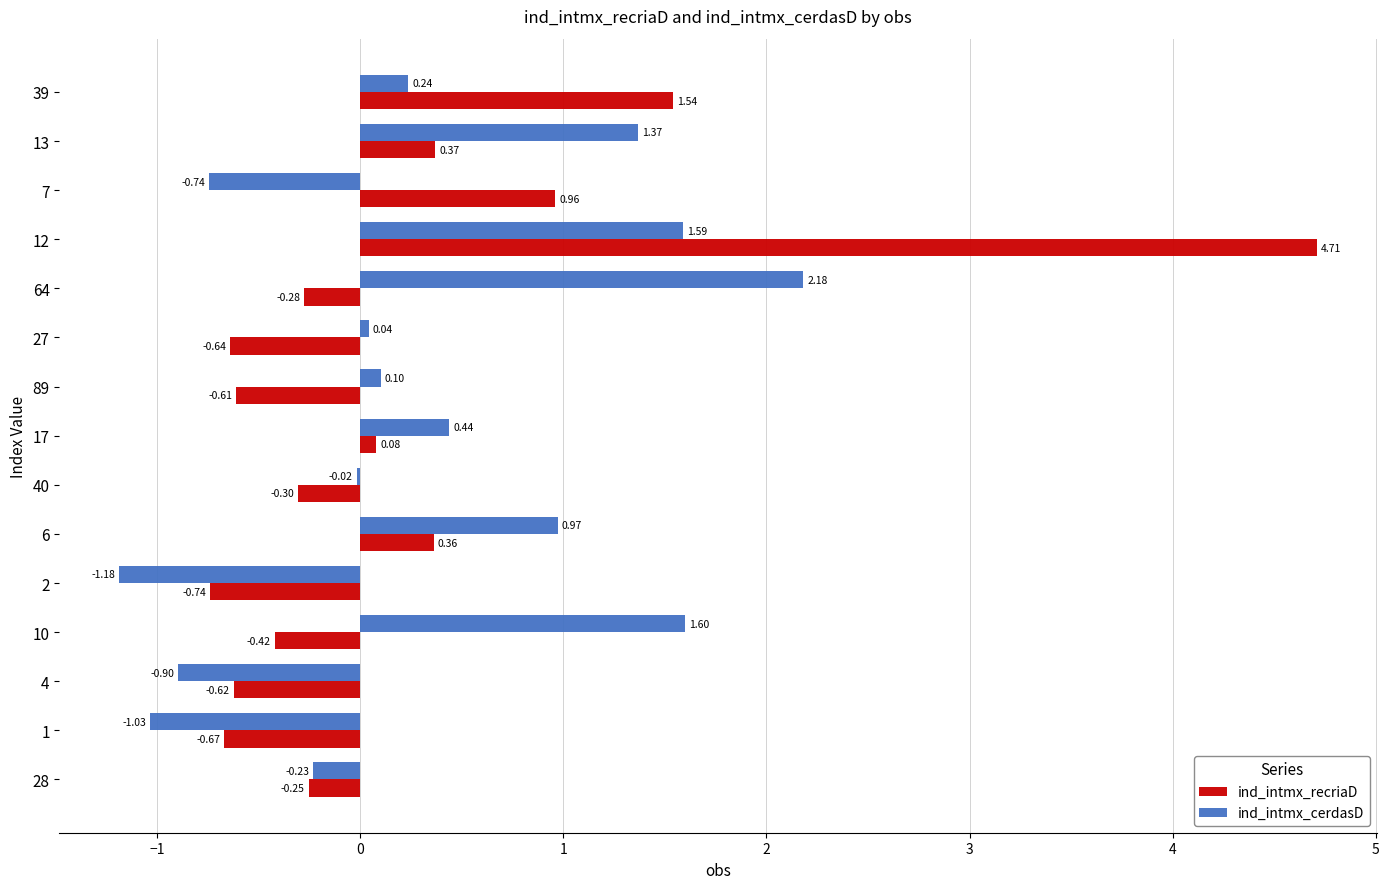

Where is ind_intmx_recriaD nearest to the value 1?

7